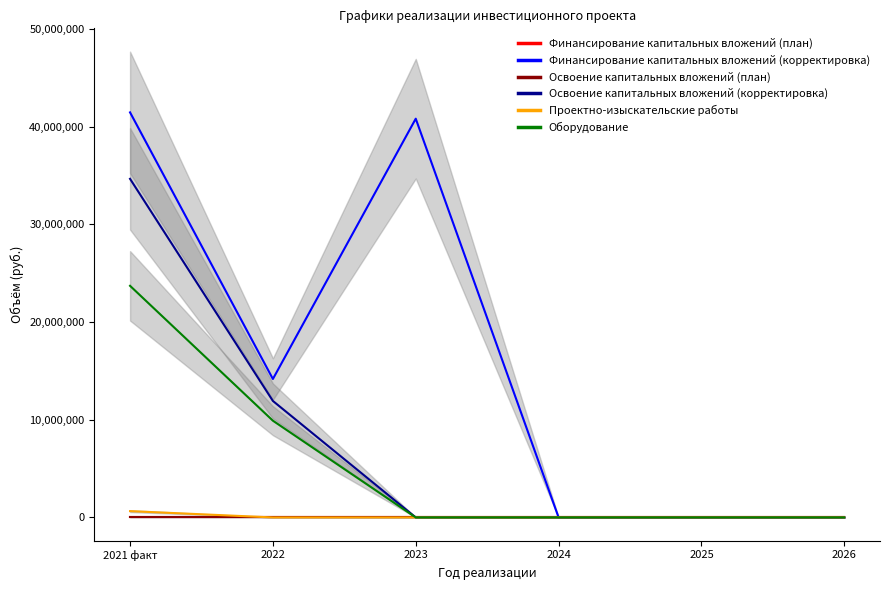

What position from the right is 2021 факт?

6